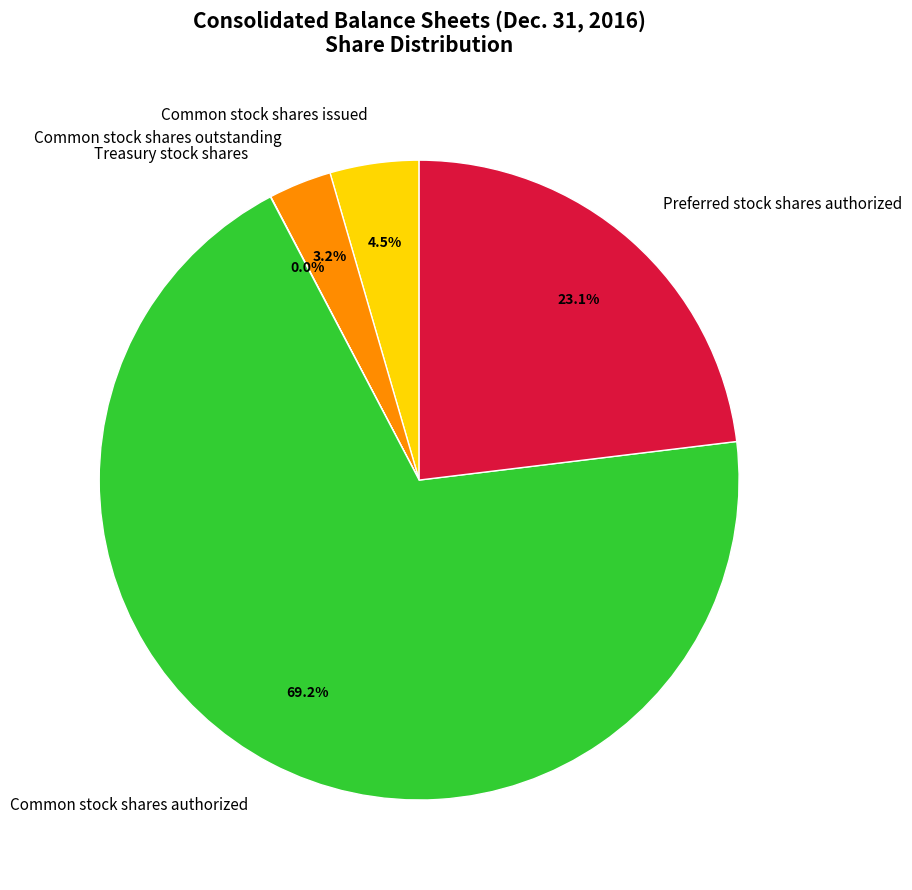

What percentage is the Preferred stock shares authorized slice, to the nearest percent?

23%